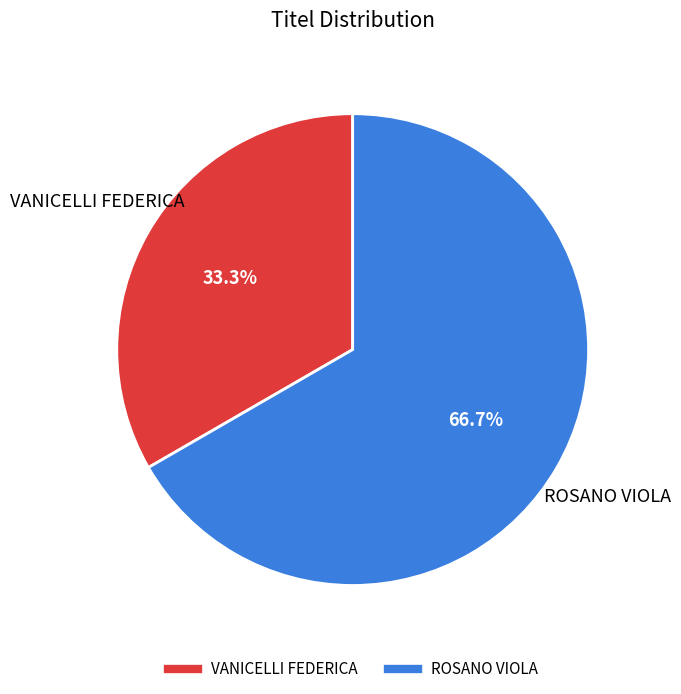

Which slice is the smallest?

VANICELLI FEDERICA